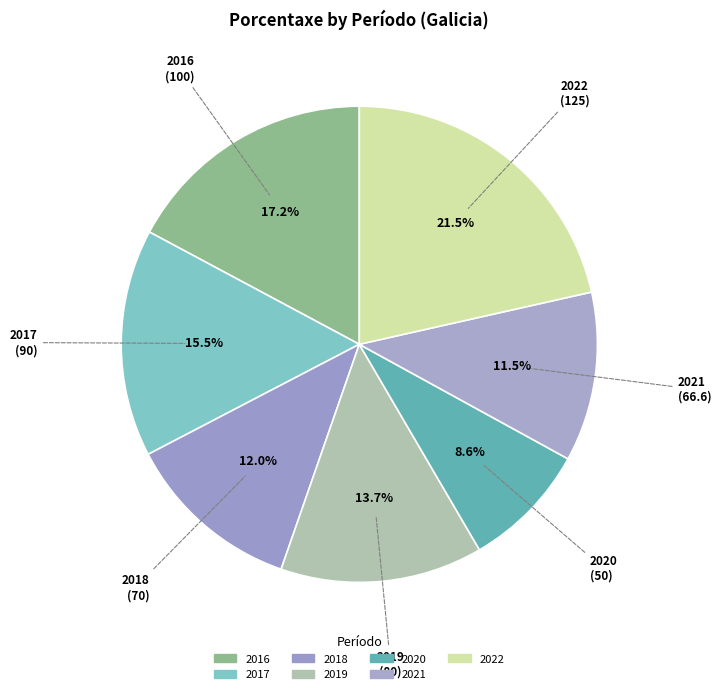

Which has a higher value, 2016 or 2021?

2016